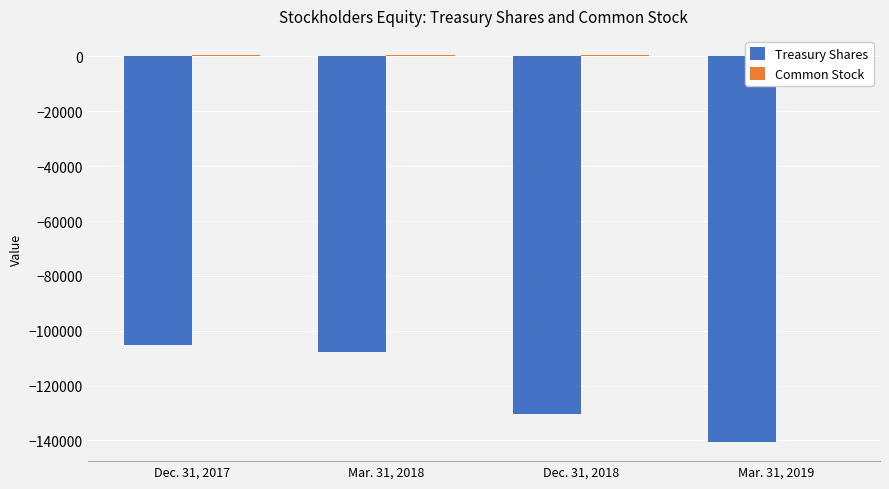

Reading left to right, what are all the values shown in this chart?

Treasury Shares: Dec. 31, 2017=-105123	Mar. 31, 2018=-107869	Dec. 31, 2018=-130399	Mar. 31, 2019=-140516
Common Stock: Dec. 31, 2017=458	Mar. 31, 2018=461	Dec. 31, 2018=465	Mar. 31, 2019=467